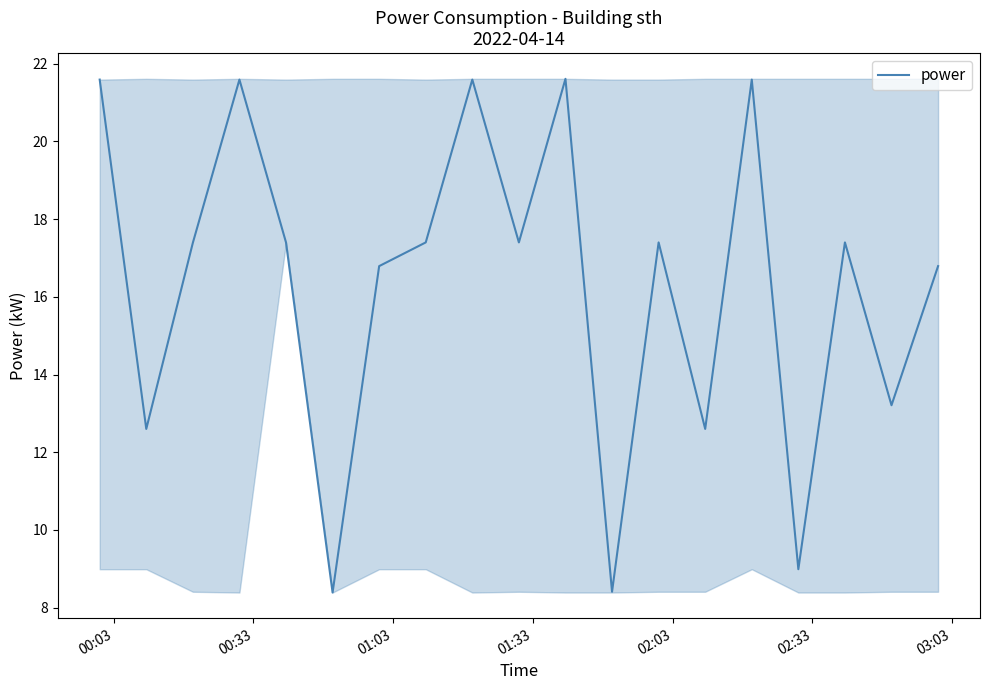

What is the difference between the second highest and minimum values?

13.2